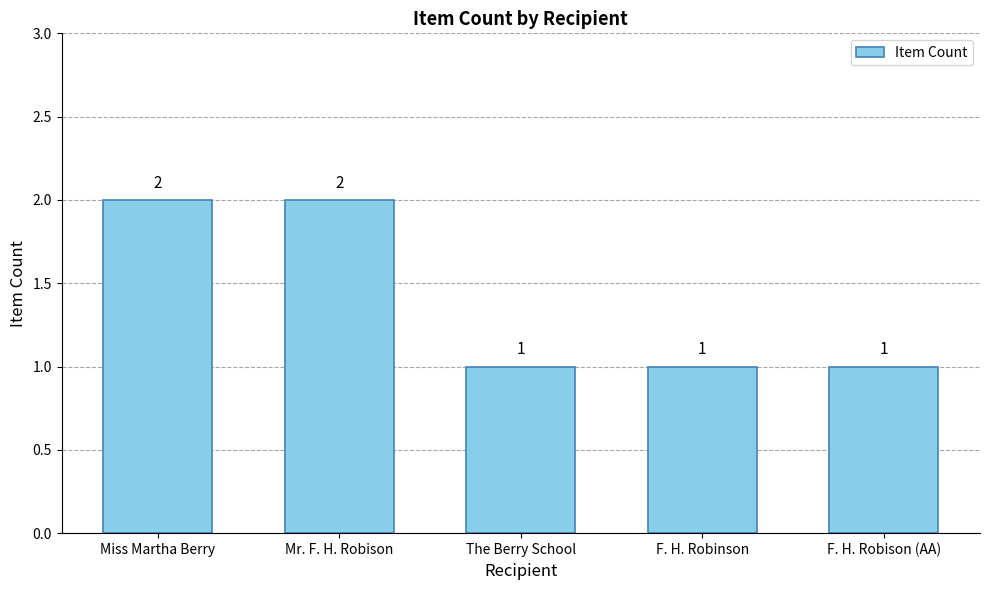

Does the chart contain any negative values?

No